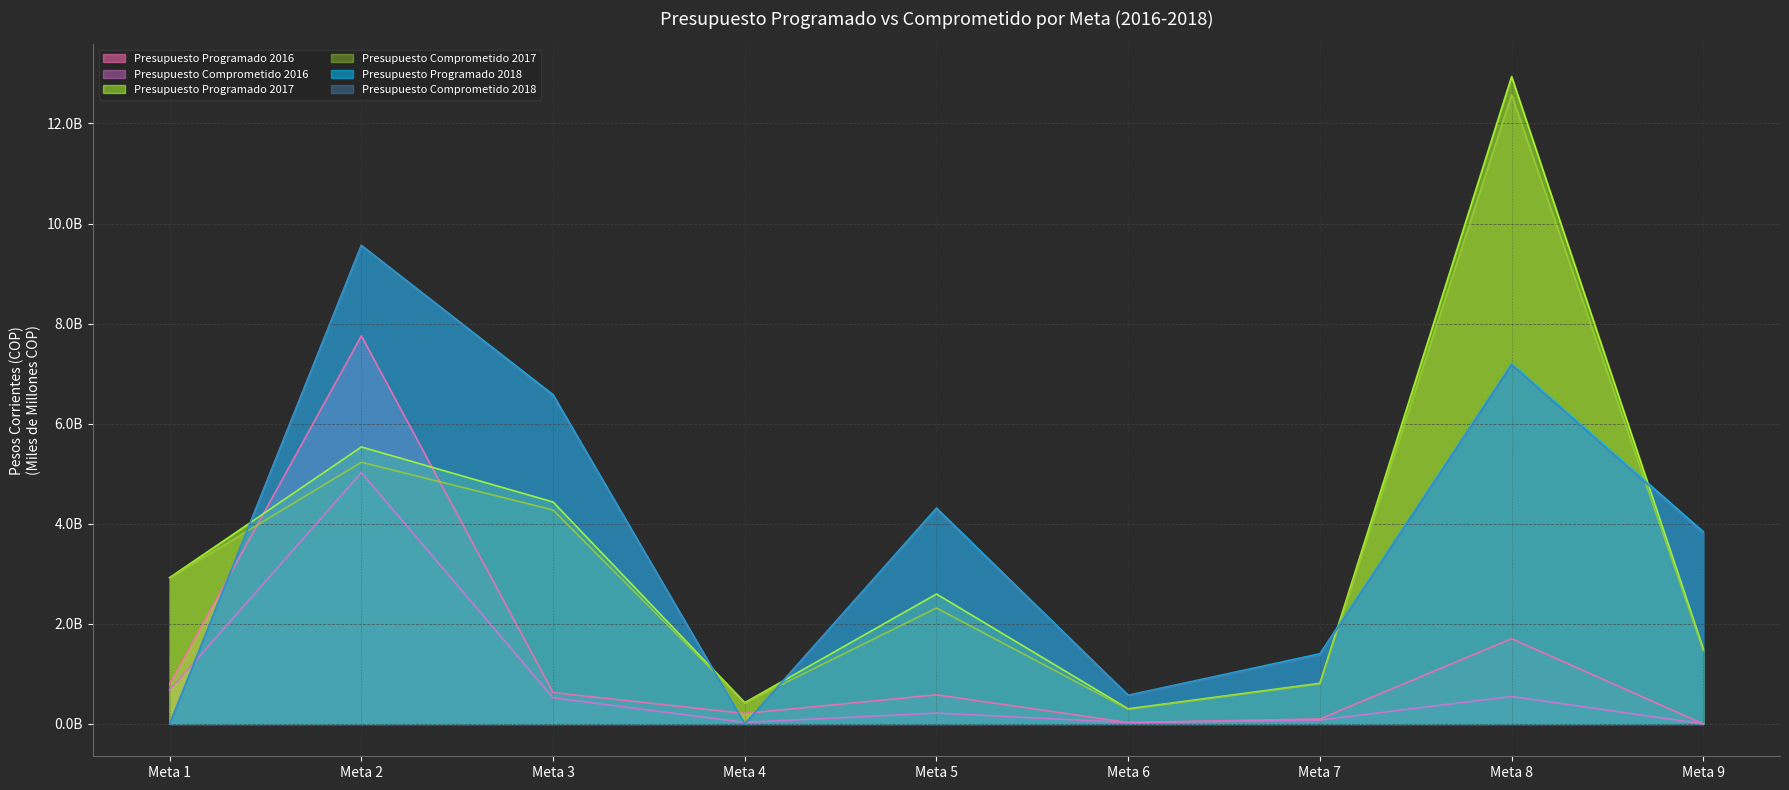

What is the spread (max minus min) of values at Meta 6?

0.5